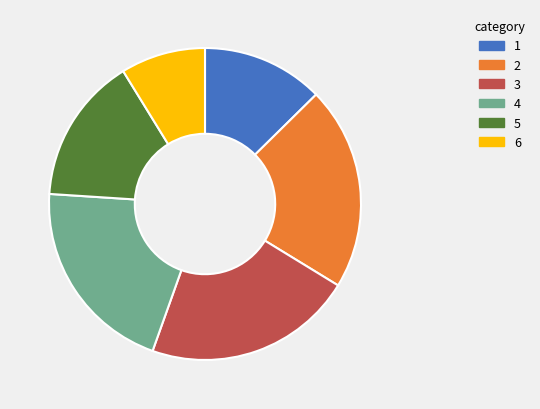

What is the smallest slice in the pie chart?

6